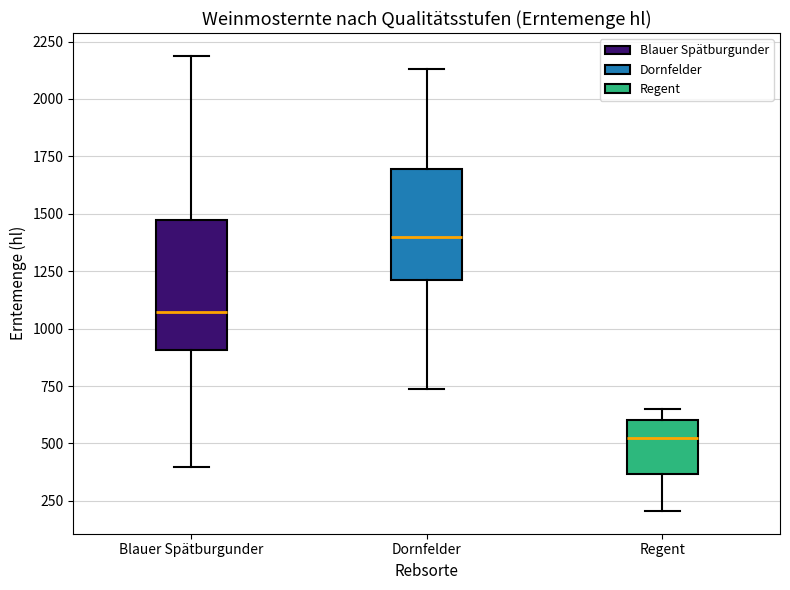

Which box's median line is the lowest?

Regent